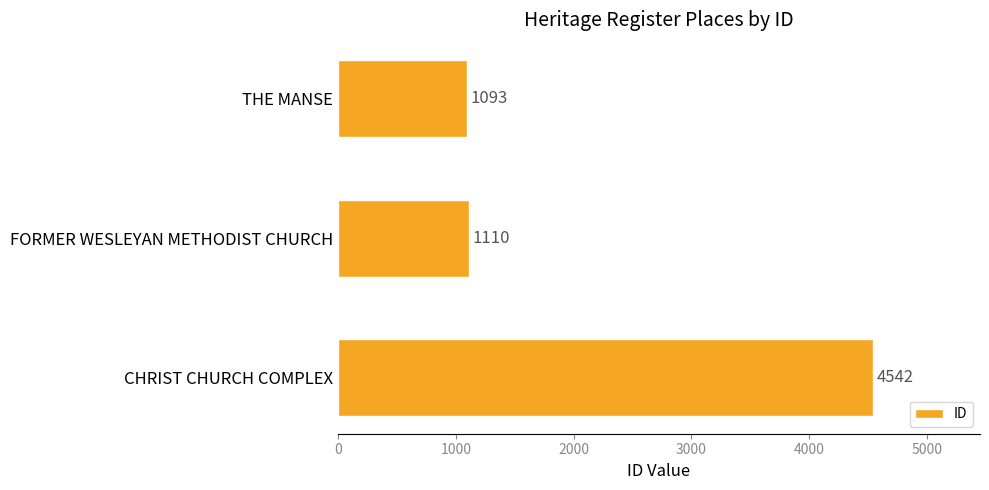

Reading top to bottom, transcribe all the data shown in this chart.

1093	1110	4542